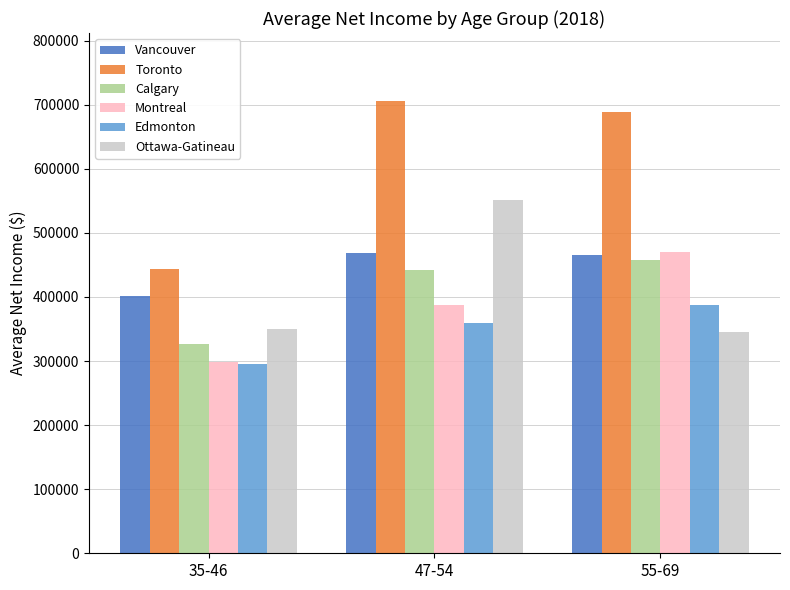

What are all the series names shown in the legend?

Vancouver, Toronto, Calgary, Montreal, Edmonton, Ottawa-Gatineau